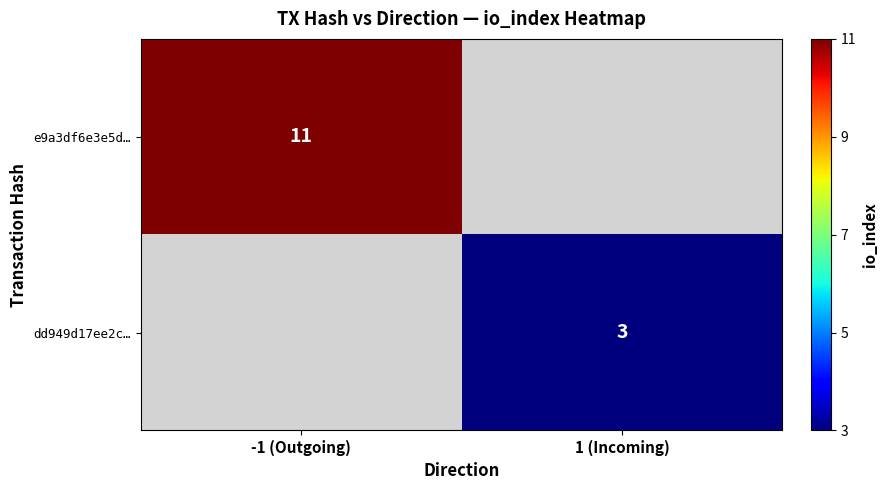

Is it true that dd949d17ee2c… equals 3 at 1 (Incoming)?

True